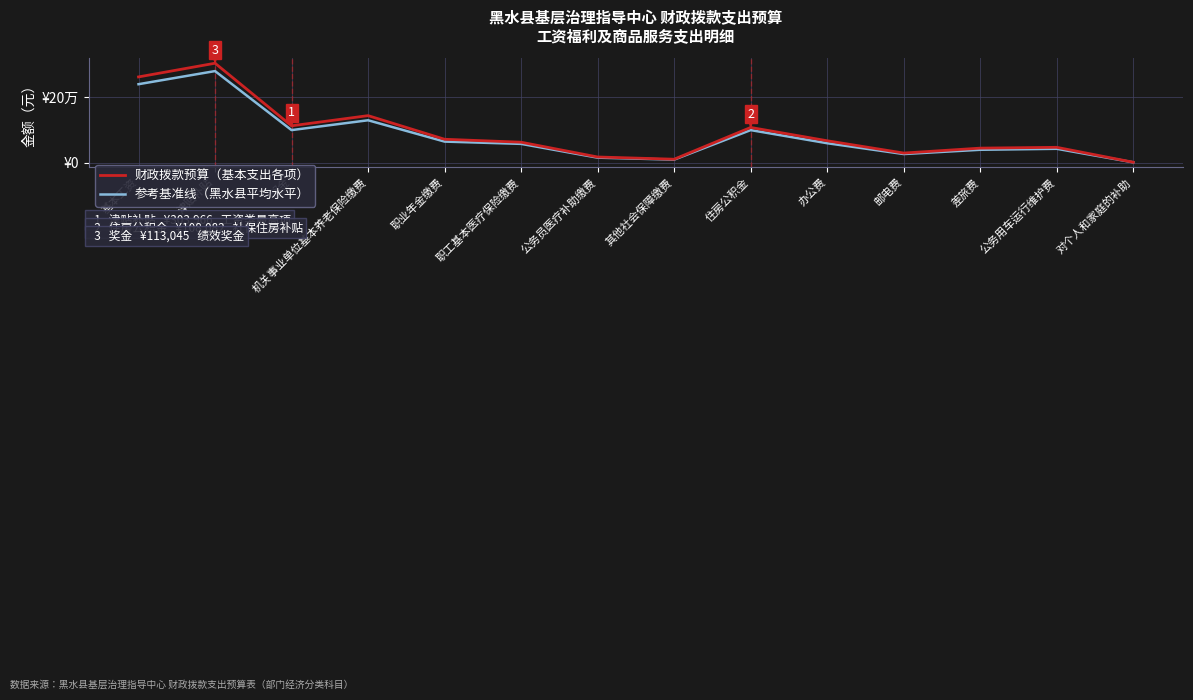

Does the chart display data point markers on the line(s)?

No